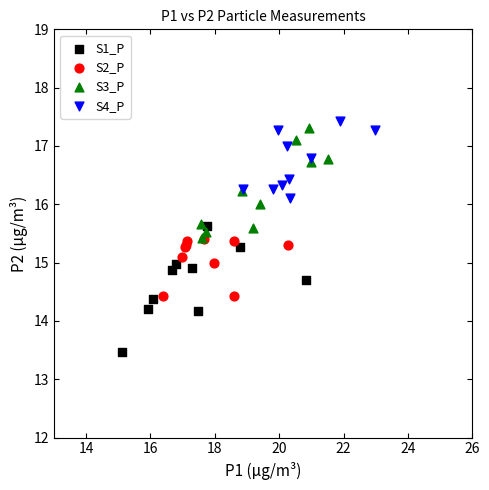

Which series reaches the minimum Y coordinate?

S1_P